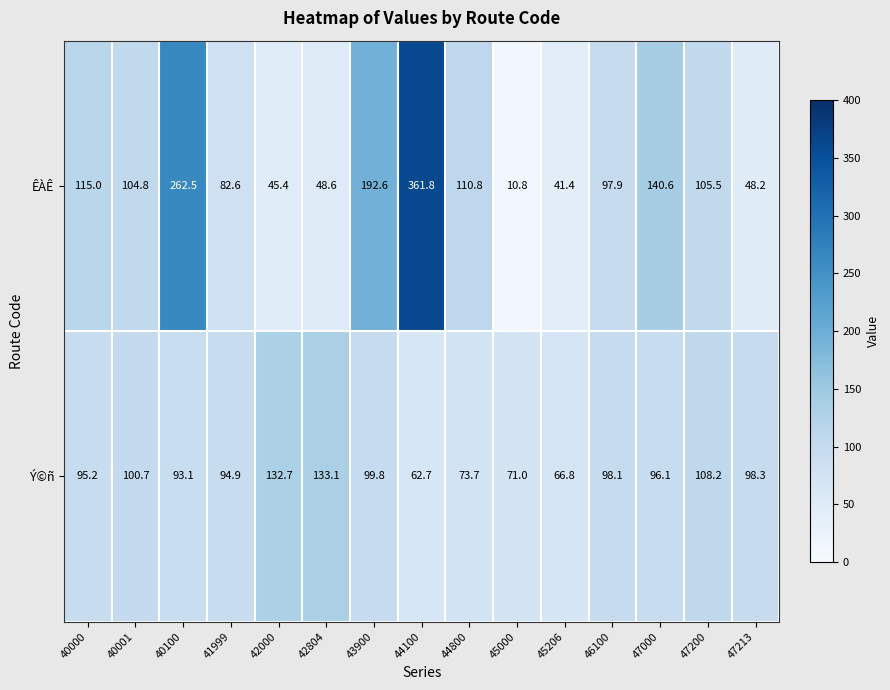

What is the minimum value shown in the chart?

10.8